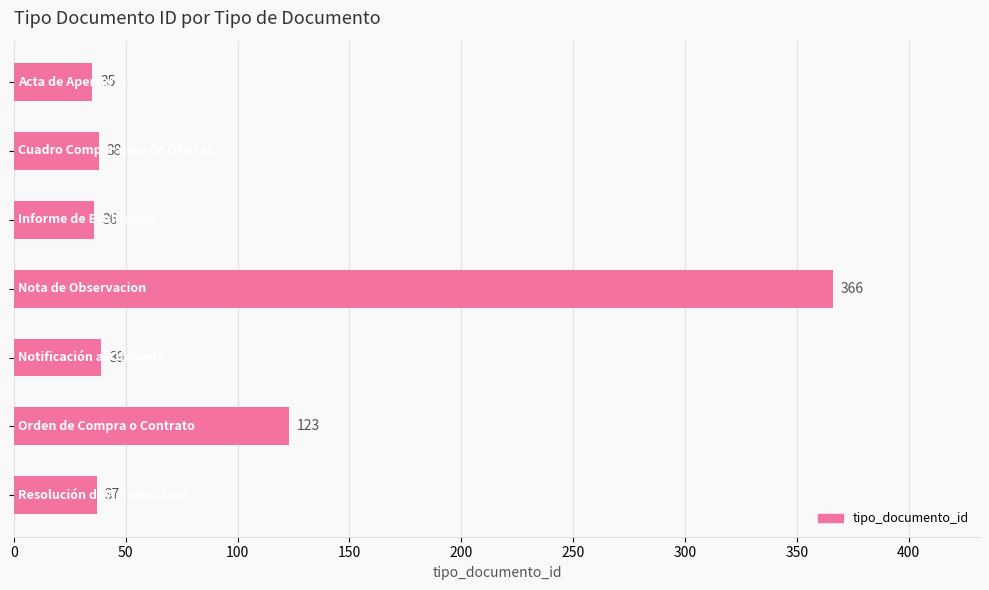

What is the greatest value displayed?

366